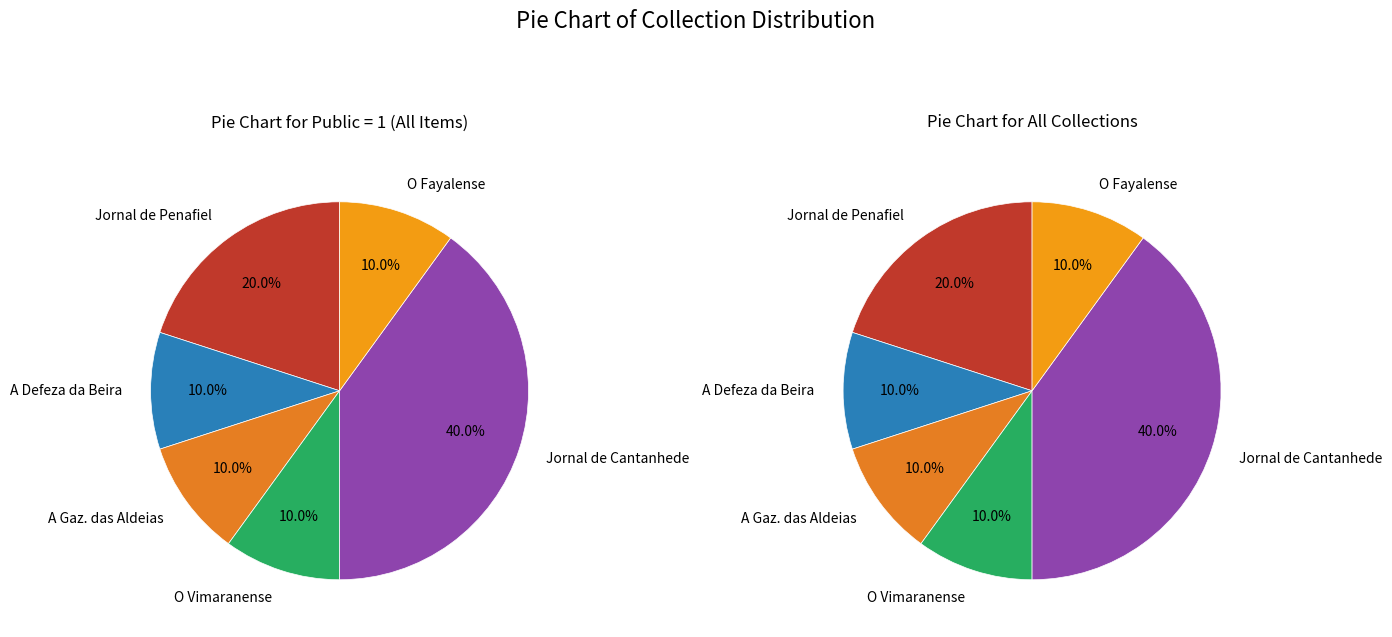

To the nearest percent, what is the combined percentage of A Defesa da Beira and O Vimaranense?

20%